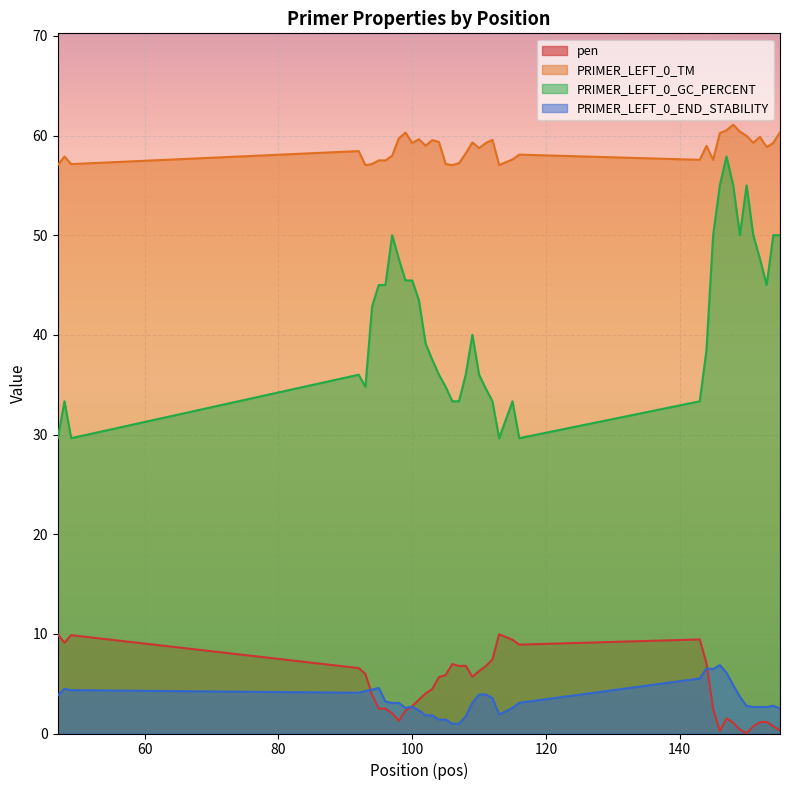

True or false: PRIMER_LEFT_0_END_STABILITY and PRIMER_LEFT_0_TM intersect in this chart.

False